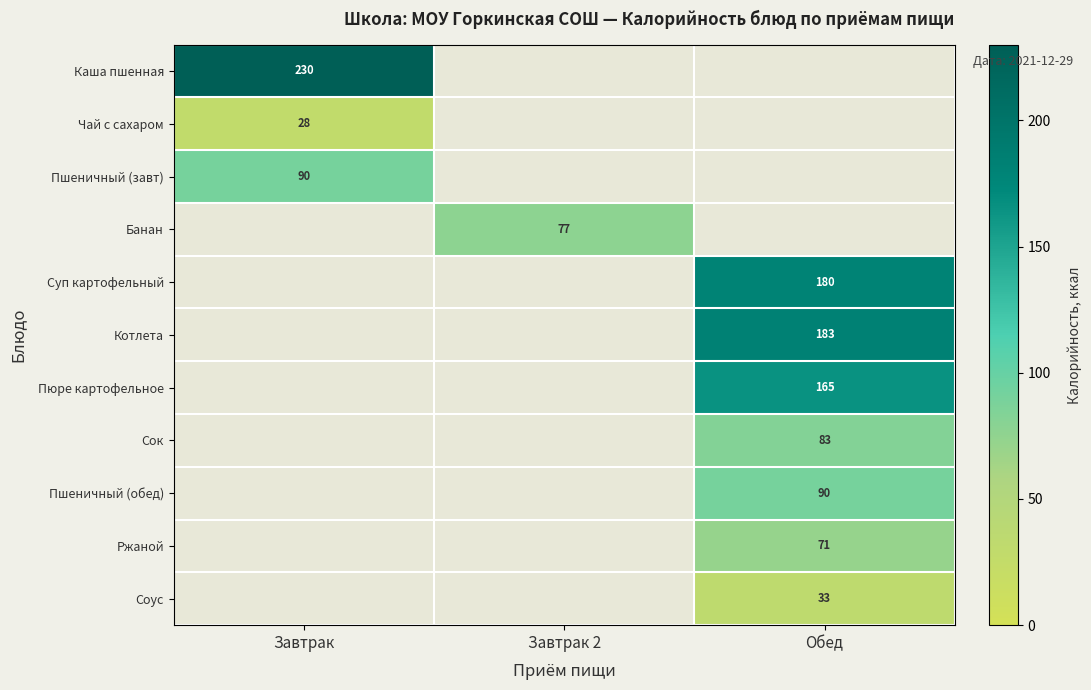

How many categories are shown in the chart?

3